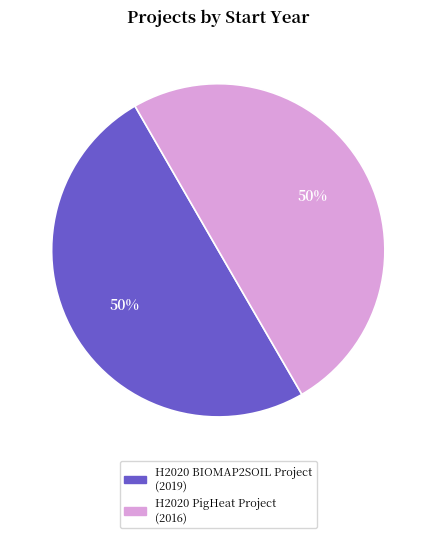

The H2020 PigHeat Project slice represents 39% of the pie. True or false?

False